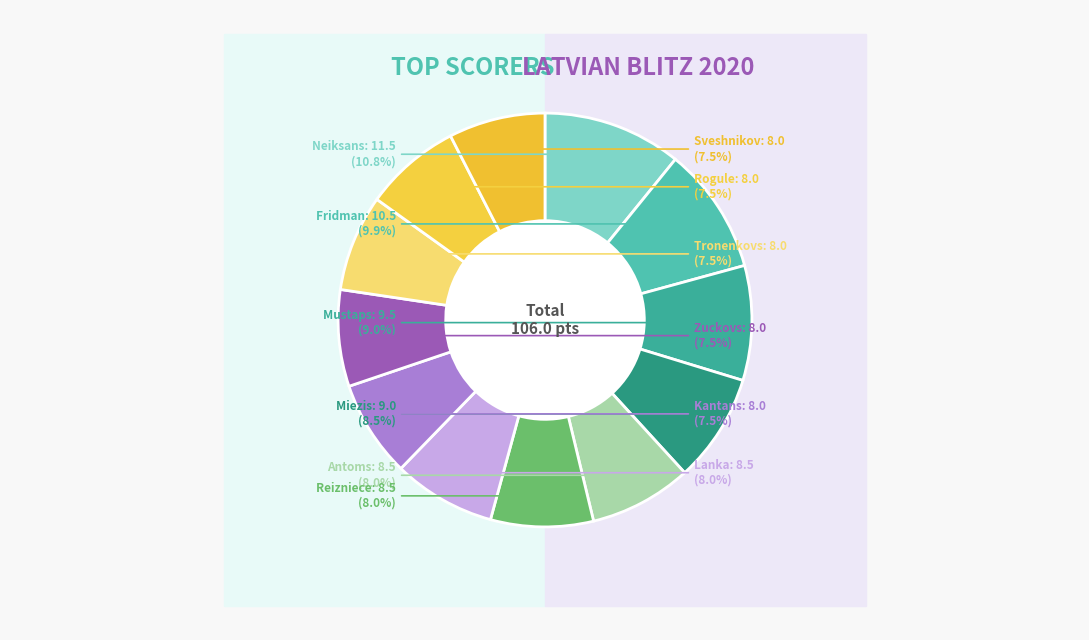

Does any single category account for the majority?

No